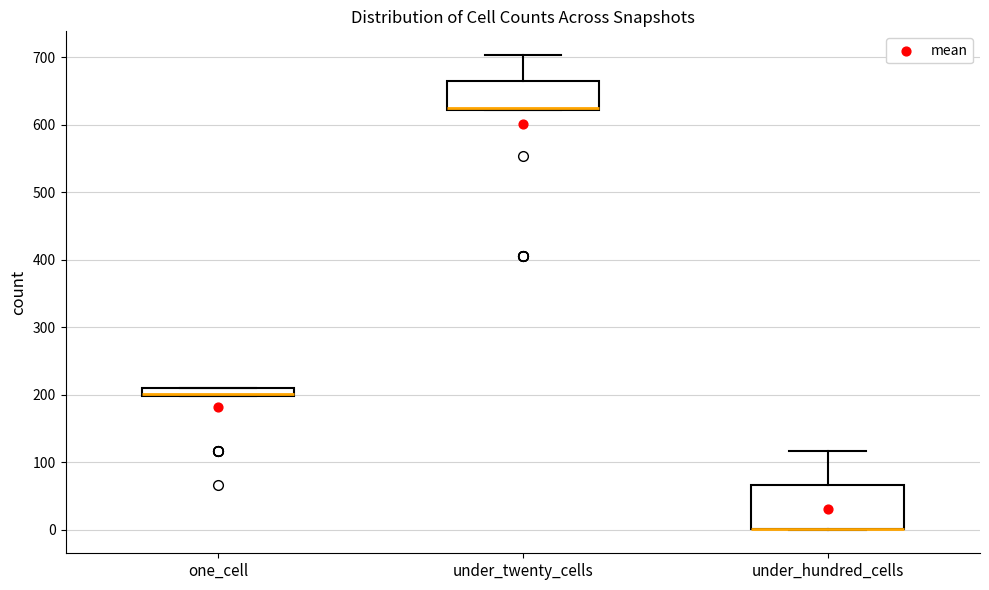

Comparing the boxes themselves (not the whiskers), which one is the tallest?

under_hundred_cells